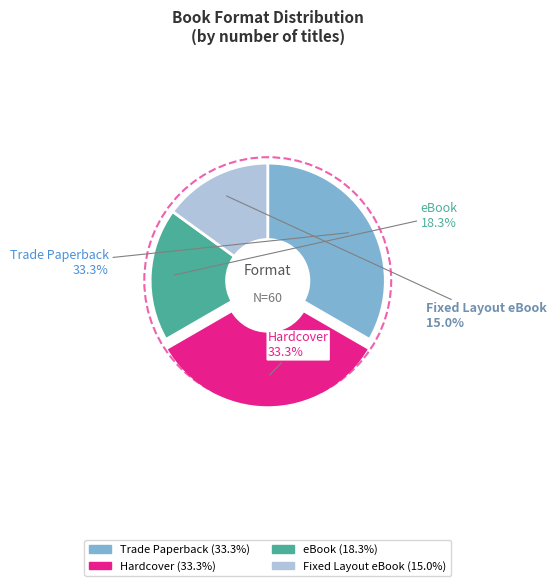

True or false: eBook accounts for 18% of the total.

True